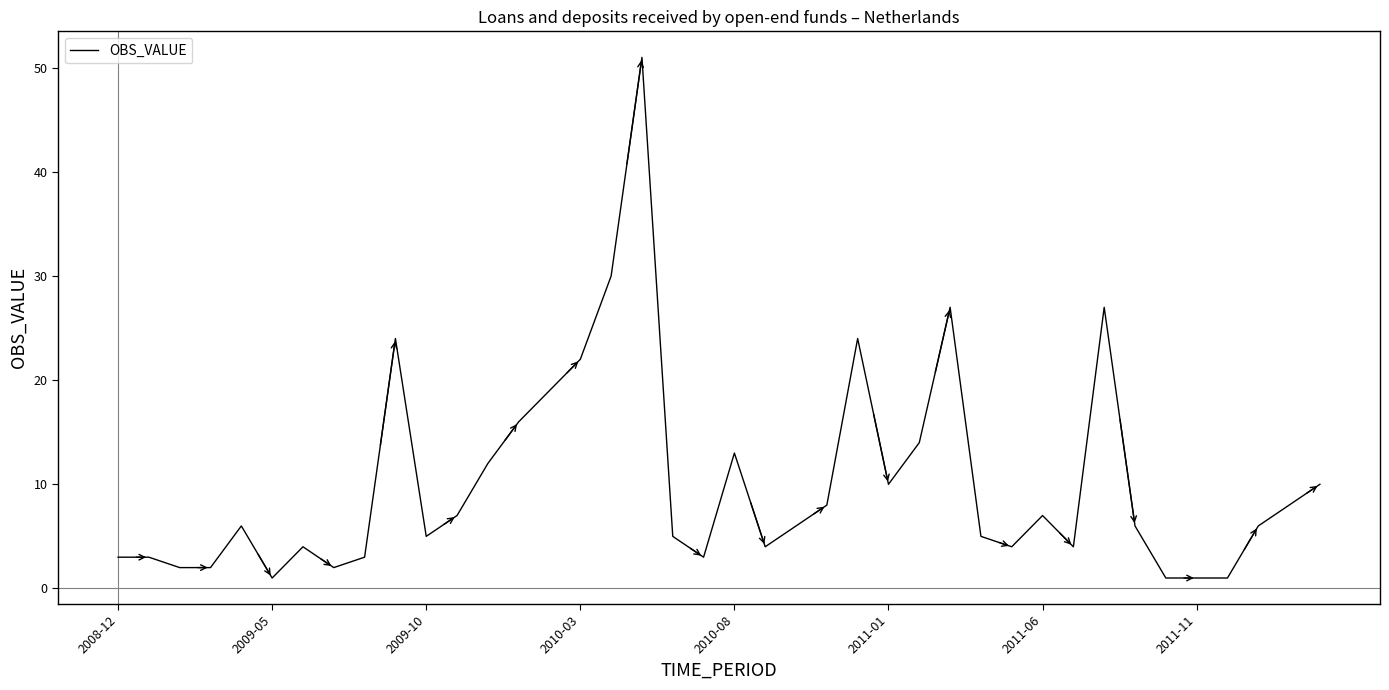

What is the sum of all values?

406